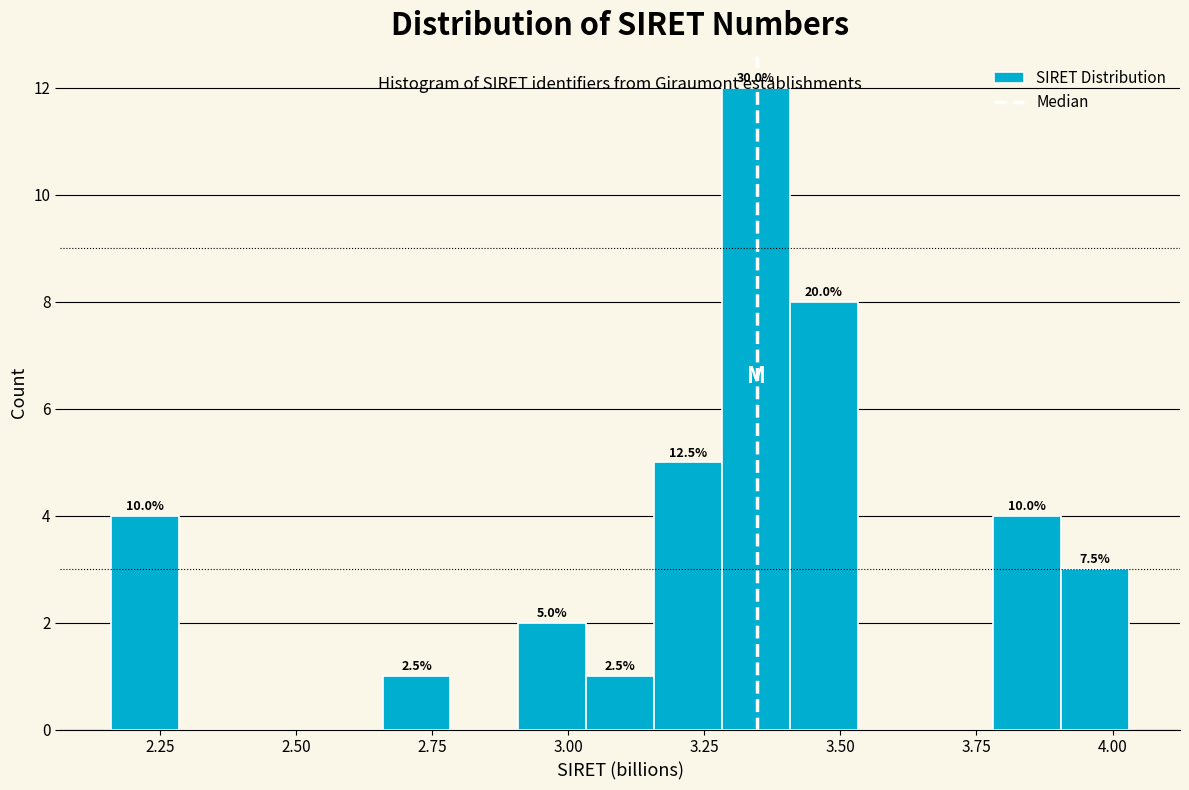

Around what value on the x-axis is the tallest bar? Give the approximate position of its centre, as read against the axis.

3.35